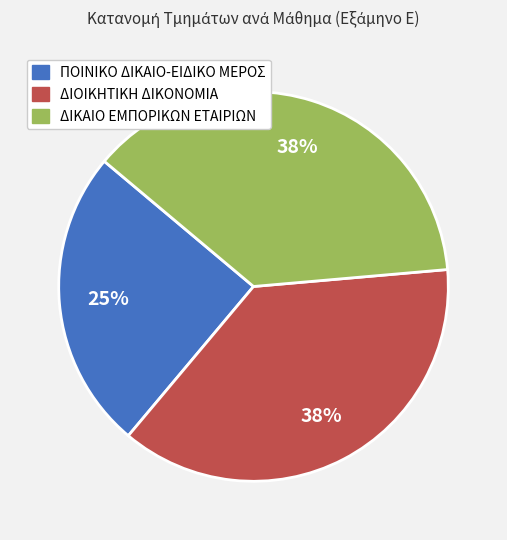

To the nearest percent, what is the combined percentage of ΔΙΟΙΚΗΤΙΚΗ ΔΙΚΟΝΟΜΙΑ and ΔΙΚΑΙΟ ΕΜΠΟΡΙΚΩΝ ΕΤΑΙΡΙΩΝ?

75%